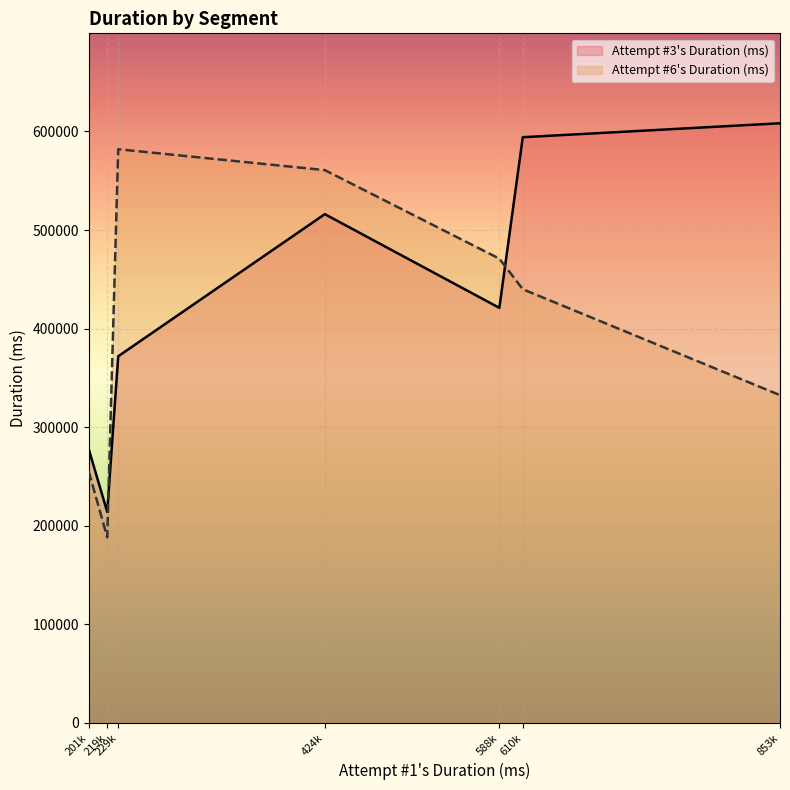

At which label does Attempt #6's Duration (ms) first exceed 439944?

229k